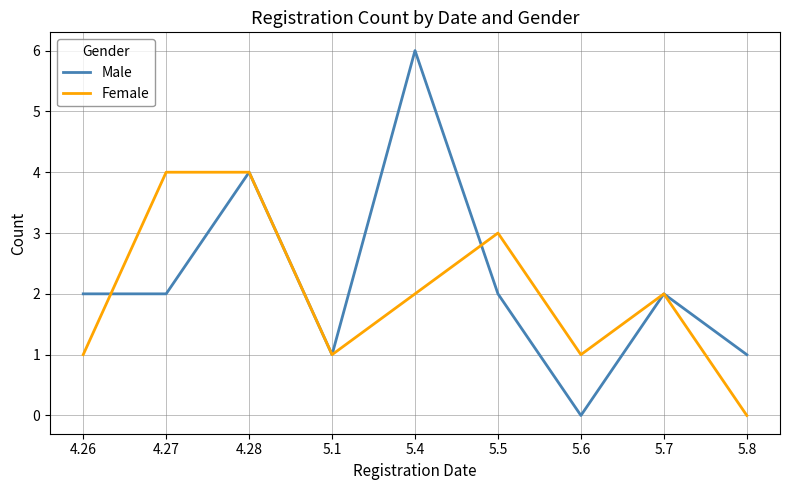

In Male, how many points are higher than both neighbors (excluding endpoints)?

3